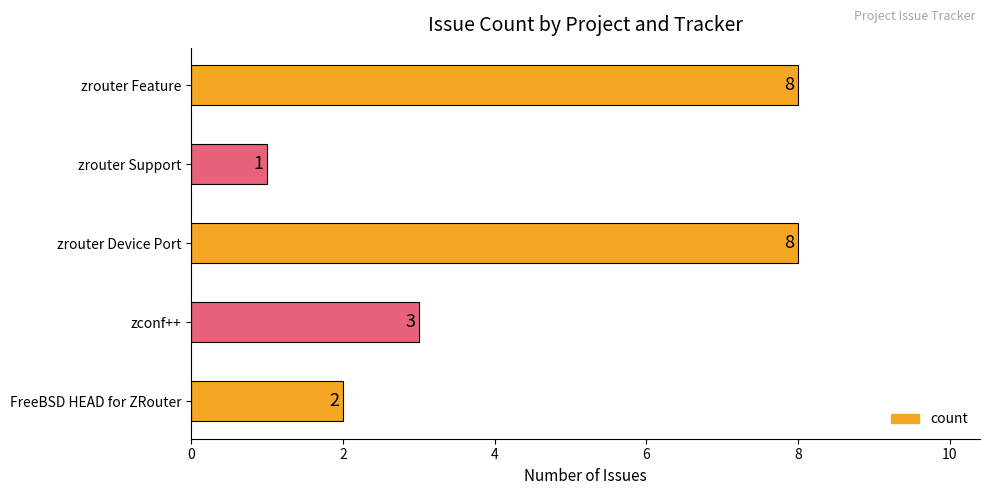

Approximately how many times larger is the value at zrouter Device Port compared to zconf++?

2.7